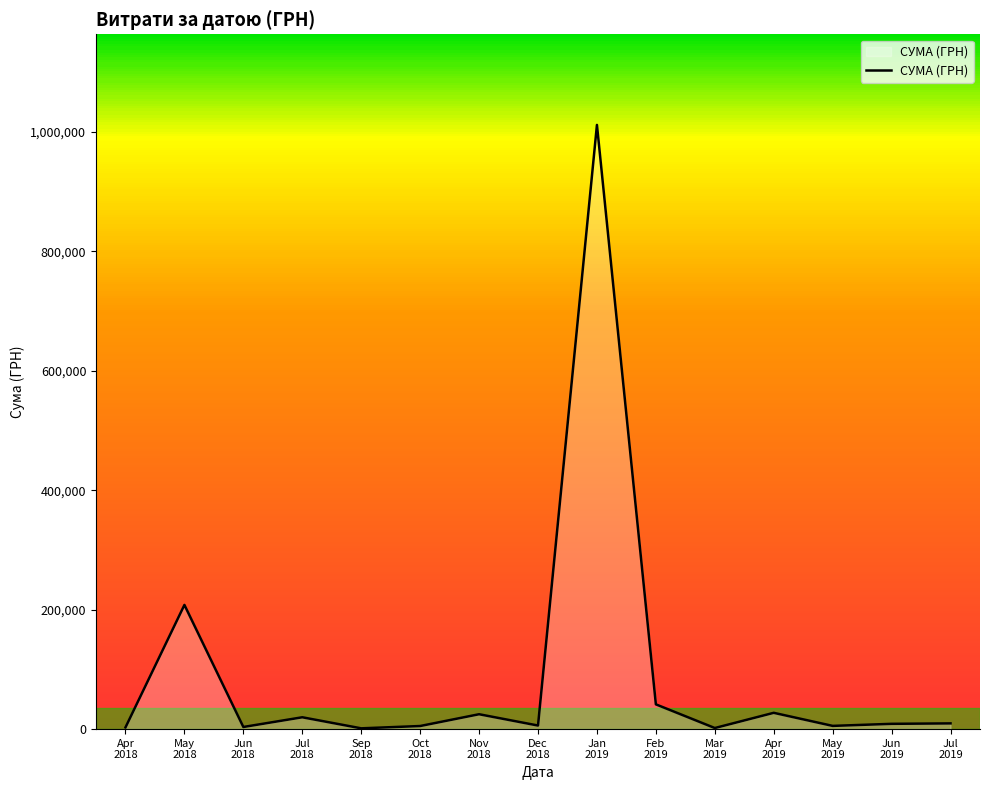

Where is the data nearest to the value 506617?

May
2018